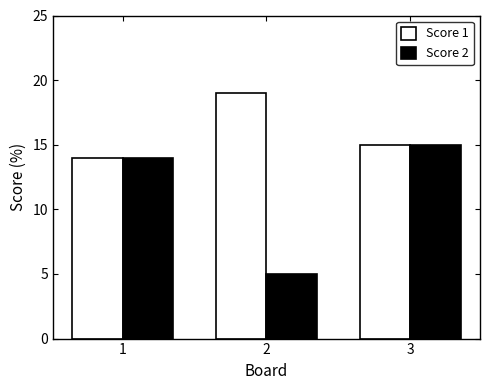

At which label does Score 1 reach its minimum?

1